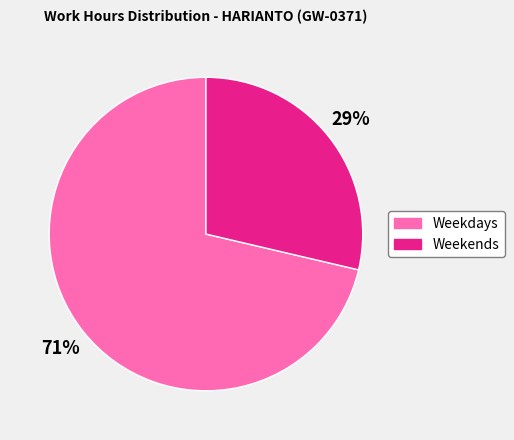

Is there any slice that represents more than half of the pie?

Yes